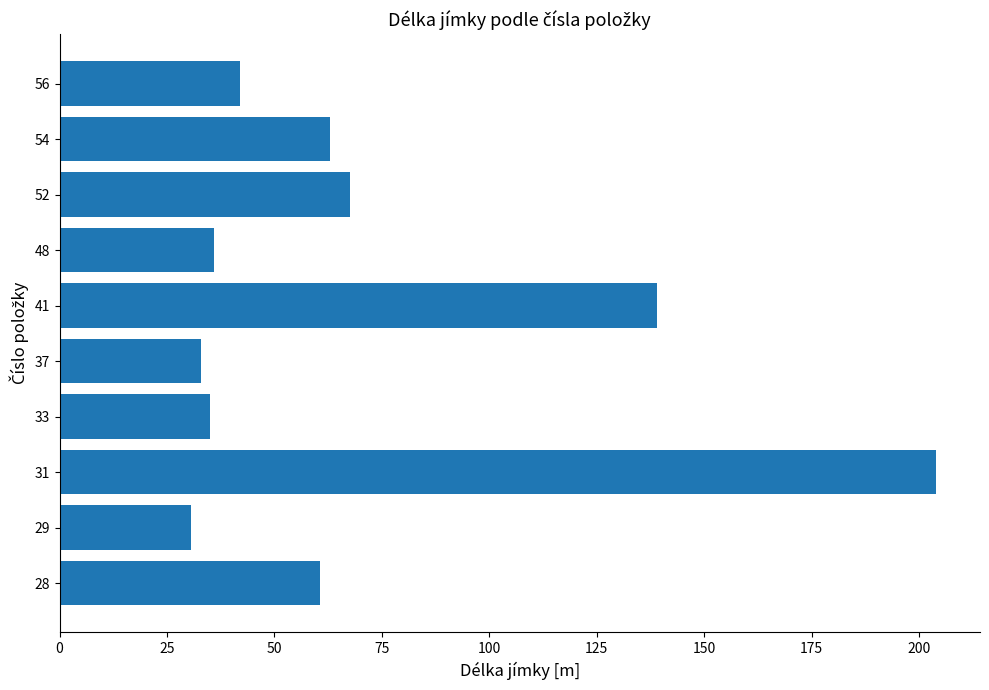

Reading bottom to top, extract all data points from this chart.

60.5	30.5	204.0	35.0	33.0	139.0	36.0	67.5	63.0	42.0